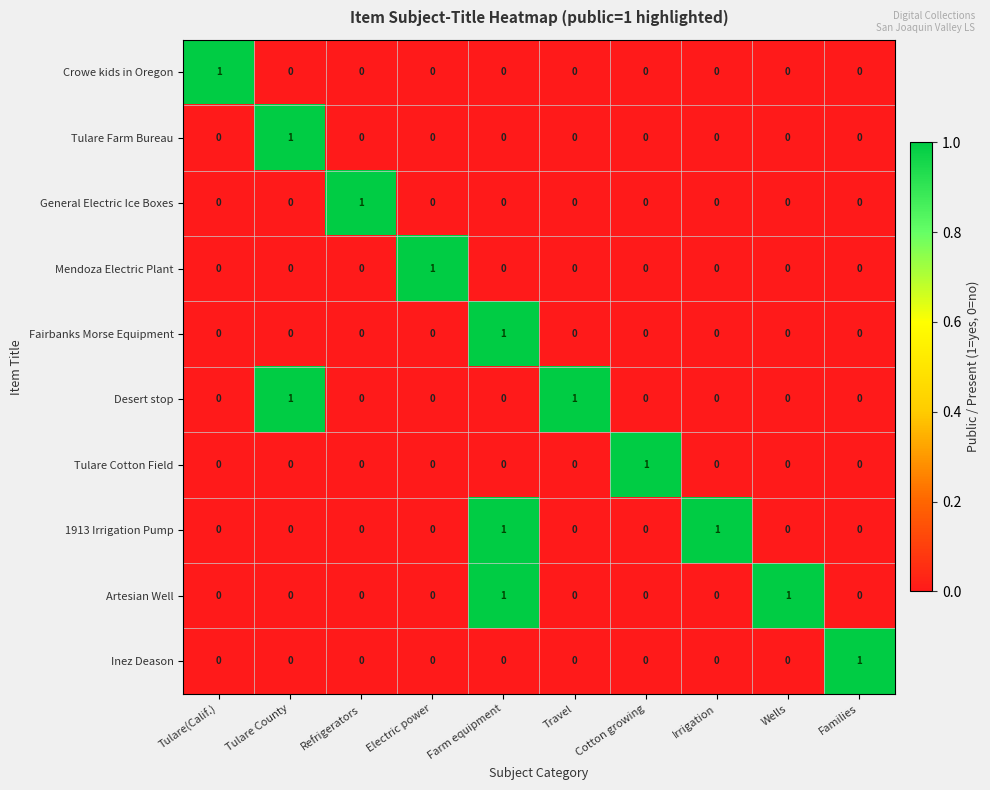

At which label does Mendoza Electric Plant reach its peak?

Electric power